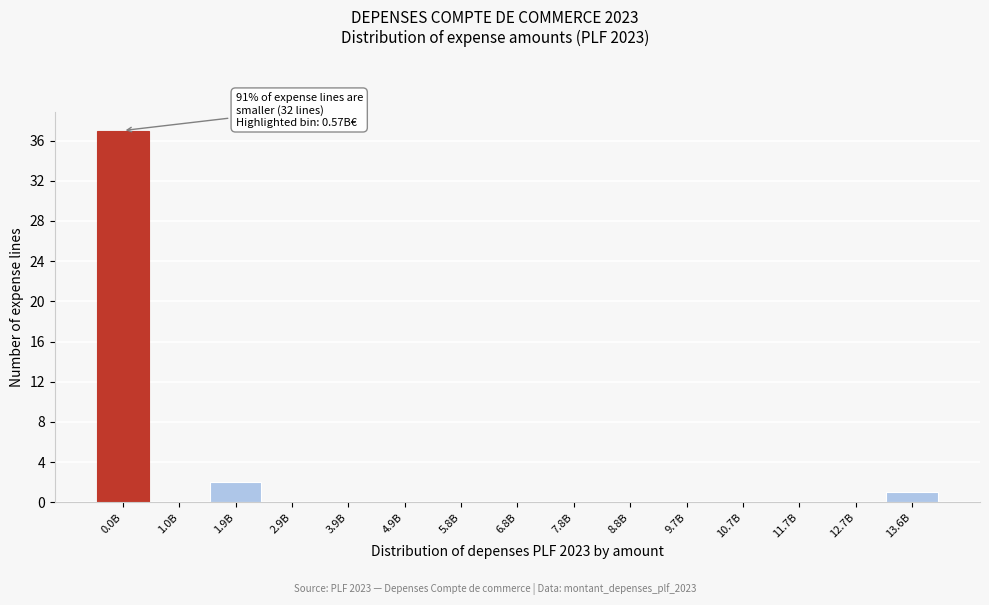

Reading left to right, transcribe all the data shown in this chart.

0.0B=37	1.0B=0	1.9B=2	2.9B=0	3.9B=0	4.9B=0	5.8B=0	6.8B=0	7.8B=0	8.8B=0	9.7B=0	10.7B=0	11.7B=0	12.7B=0	13.6B=1